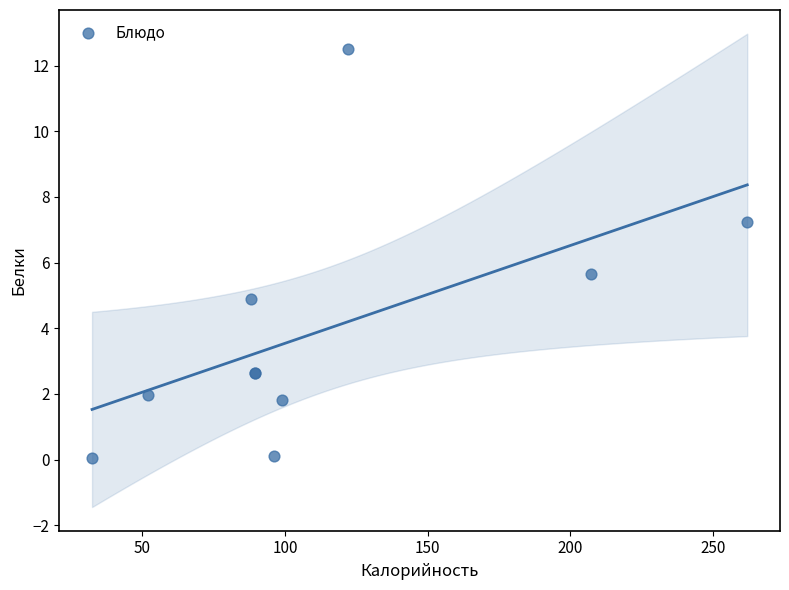

What Y value in the scatter plot is closest to 6?

5.7